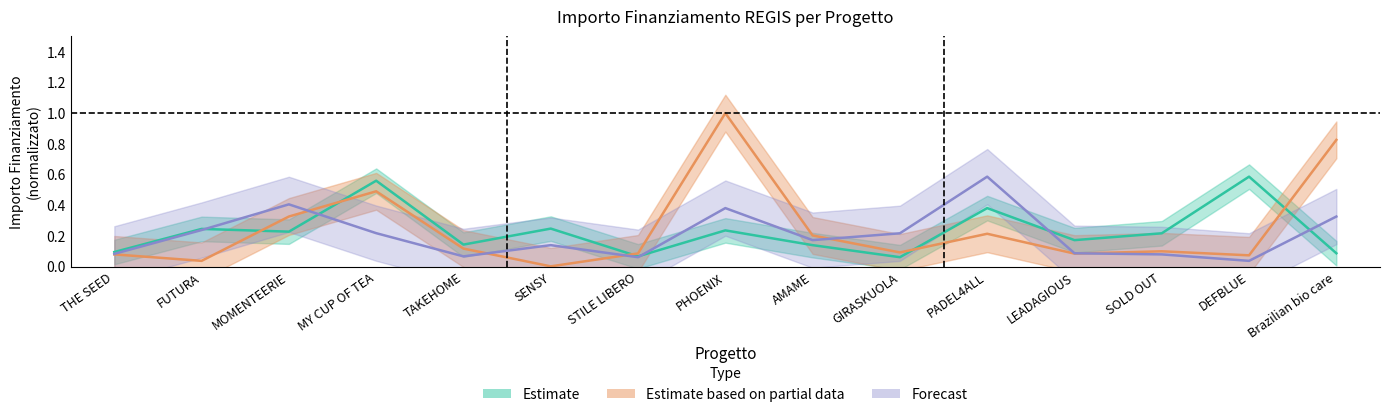

How many interior local valleys does the Fascia C (partial) series have?

5